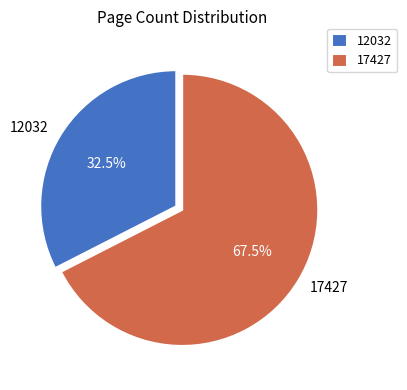

Approximately how many times larger is the value at 12032 compared to 17427?

0.5